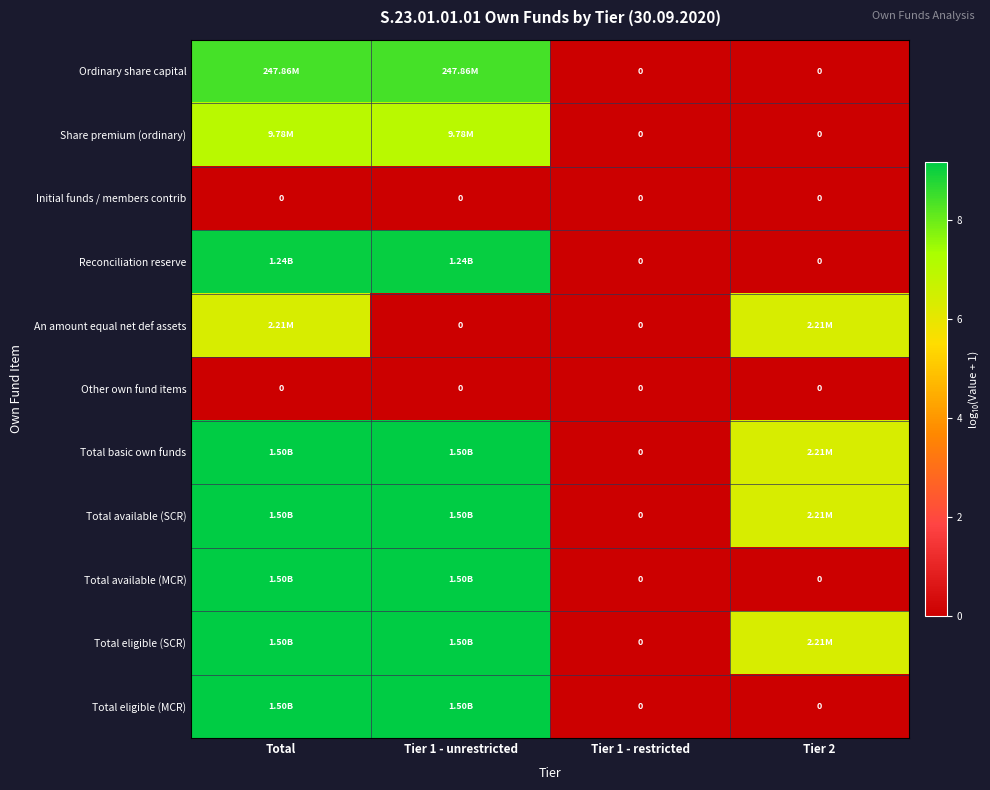

Which series has the widest spread of values?

Total basic own funds